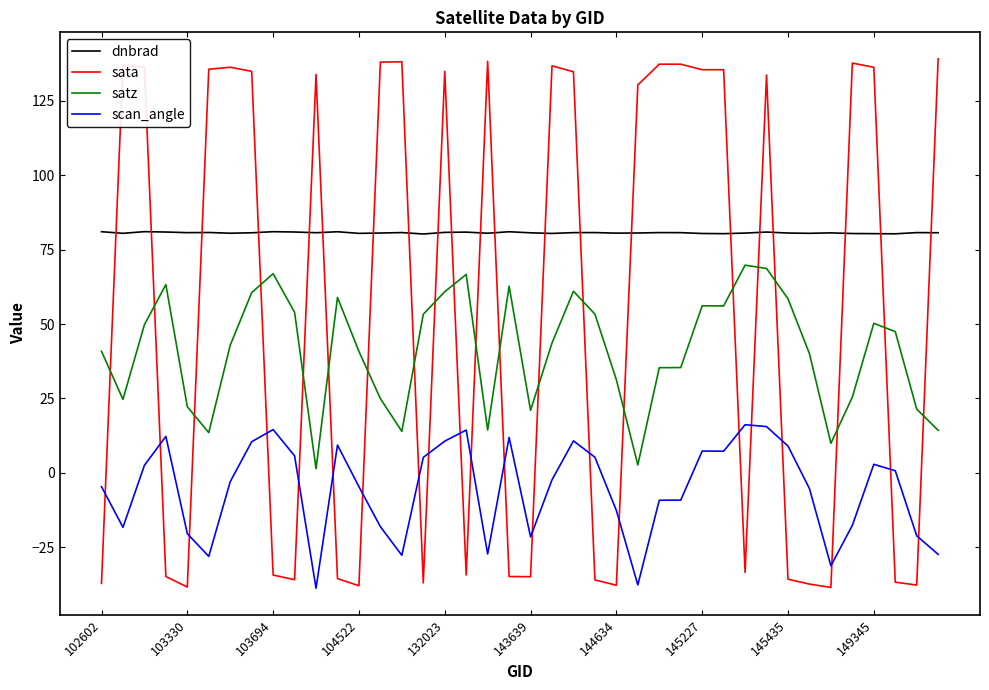

What are all the series names shown in the legend?

dnbrad, sata, satz, scan_angle